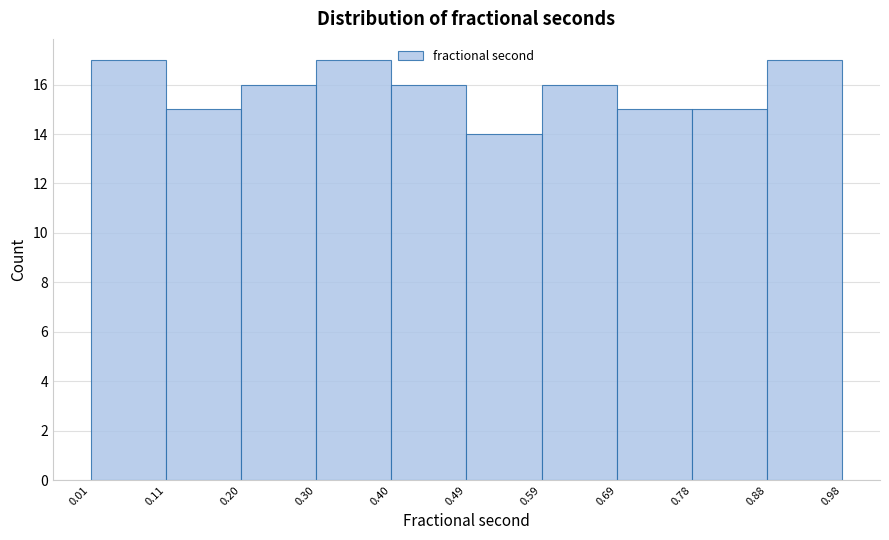

What is the height of the bar covering 0.59 to 0.69 on the x-axis? The values are not printed on the chart, so give them approximately, as read against the axis.

16